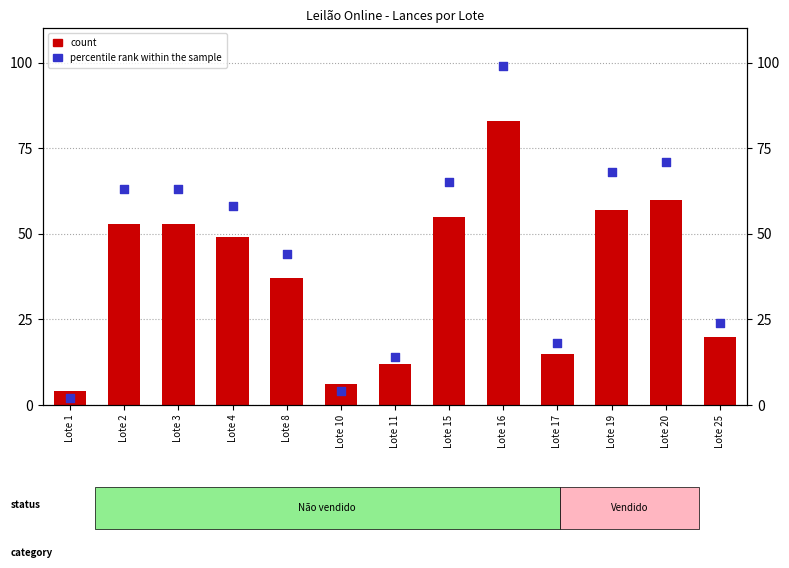

What are all the series names shown in the legend?

count, percentile rank within the sample